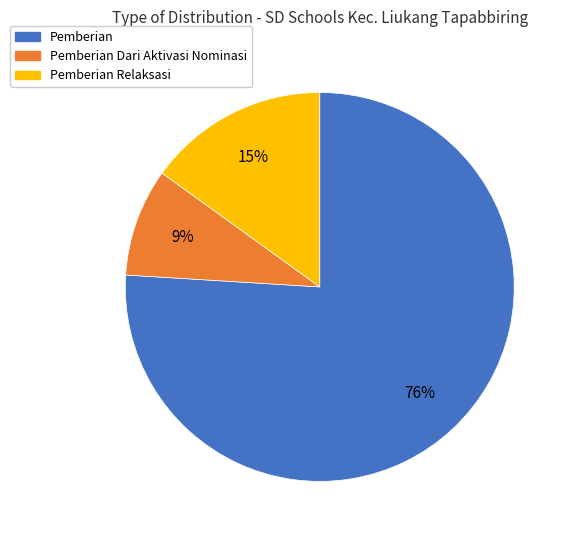

Is it true that Pemberian Dari Aktivasi Nominasi is 4% of the pie?

False